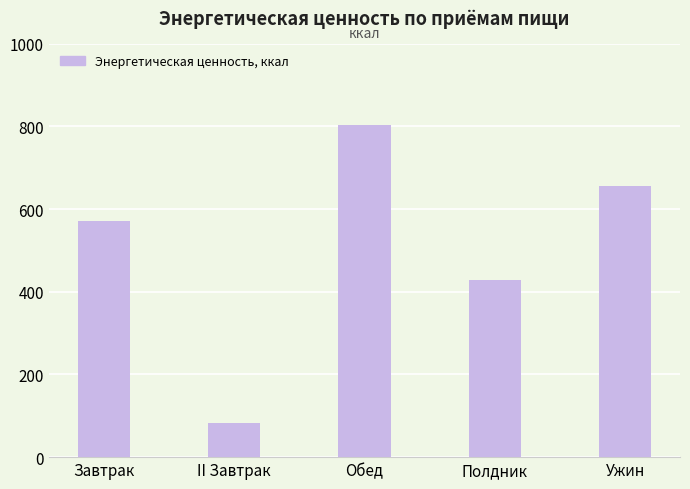

What value does the data have at II Завтрак?

83.4